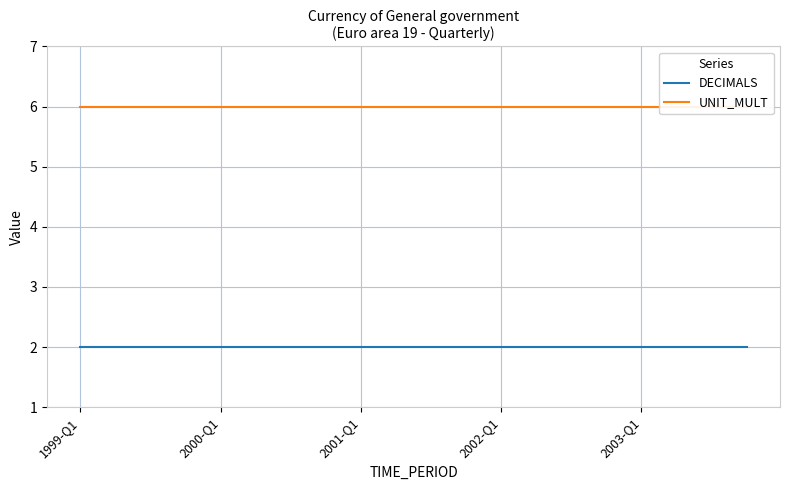

What is the greatest value displayed?

6